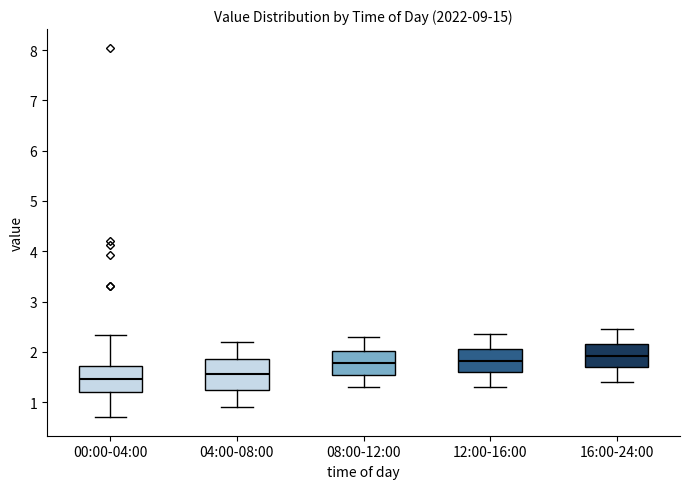

Reading left to right, transcribe this box plot: for each box, give where its median line is, the range the box spans, and where its two whiskers end, as read against the y-axis. The values are not printed on the chart, so give them approximately, as read against the axis.

00:00-04:00: median 1.5, box 1.2 to 1.7, whiskers 0.7 to 2.3
04:00-08:00: median 1.6, box 1.3 to 1.9, whiskers 0.9 to 2.2
08:00-12:00: median 1.8, box 1.5 to 2.0, whiskers 1.3 to 2.3
12:00-16:00: median 1.8, box 1.6 to 2.1, whiskers 1.3 to 2.4
16:00-24:00: median 1.9, box 1.7 to 2.2, whiskers 1.4 to 2.5